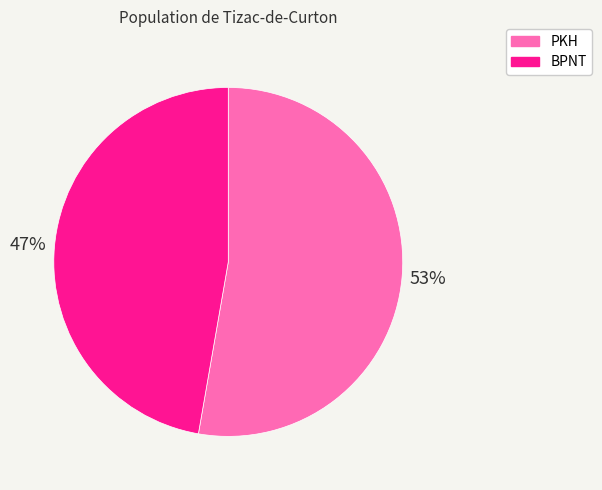

To the nearest percent, what is the combined percentage of PKH and BPNT?

100%